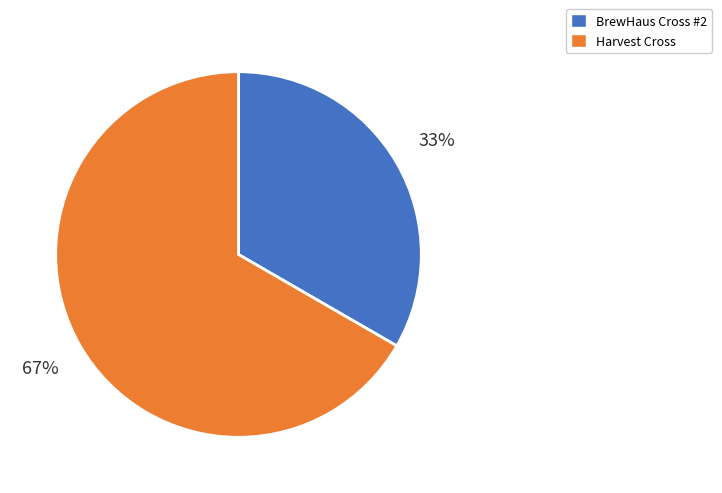

What is the smallest slice in the pie chart?

BrewHaus Cross #2